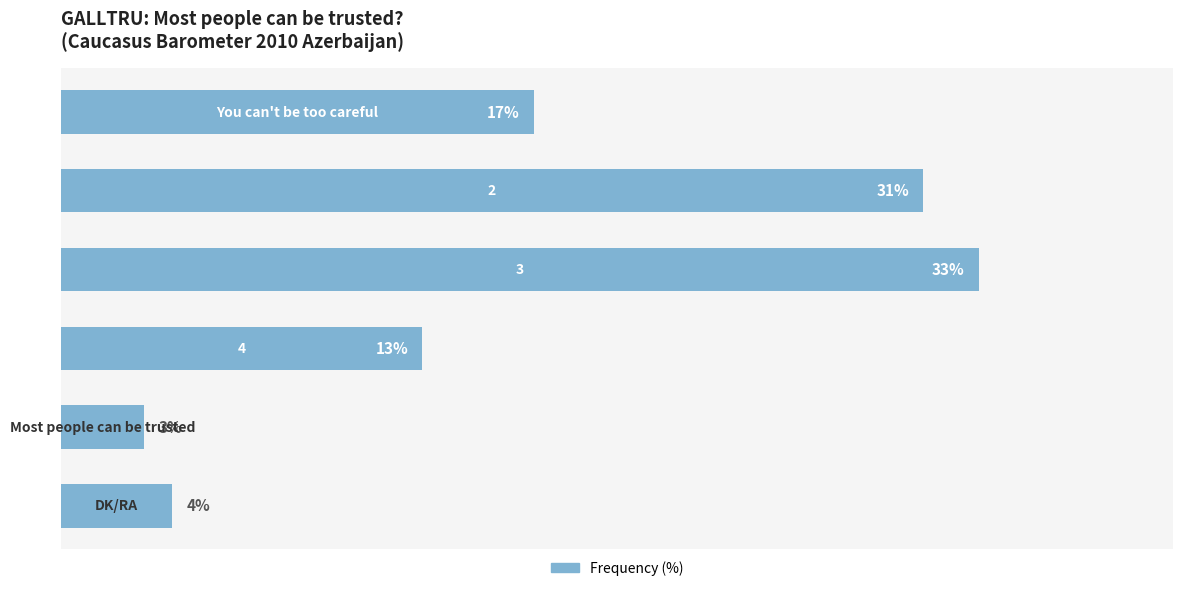

Are the bars horizontal?

Yes